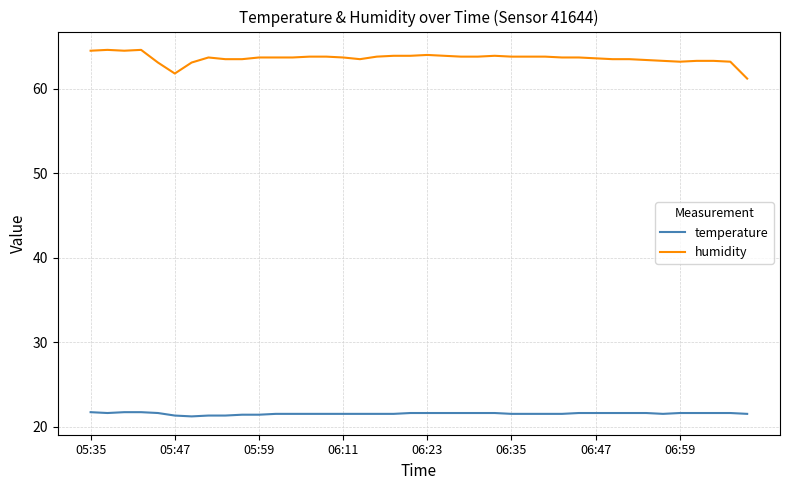

What is the sum of all humidity values?

2544.1